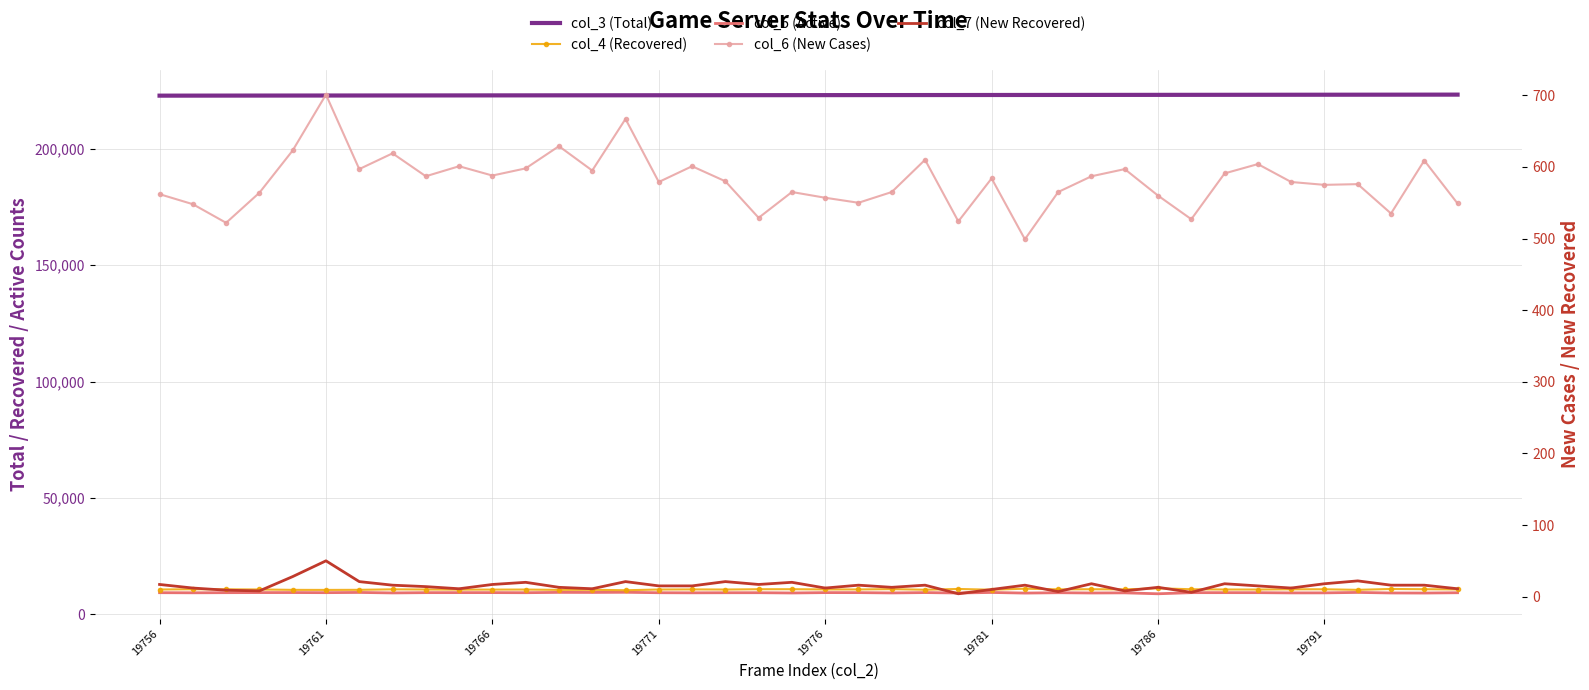

Count the number of categories in the chart.

40